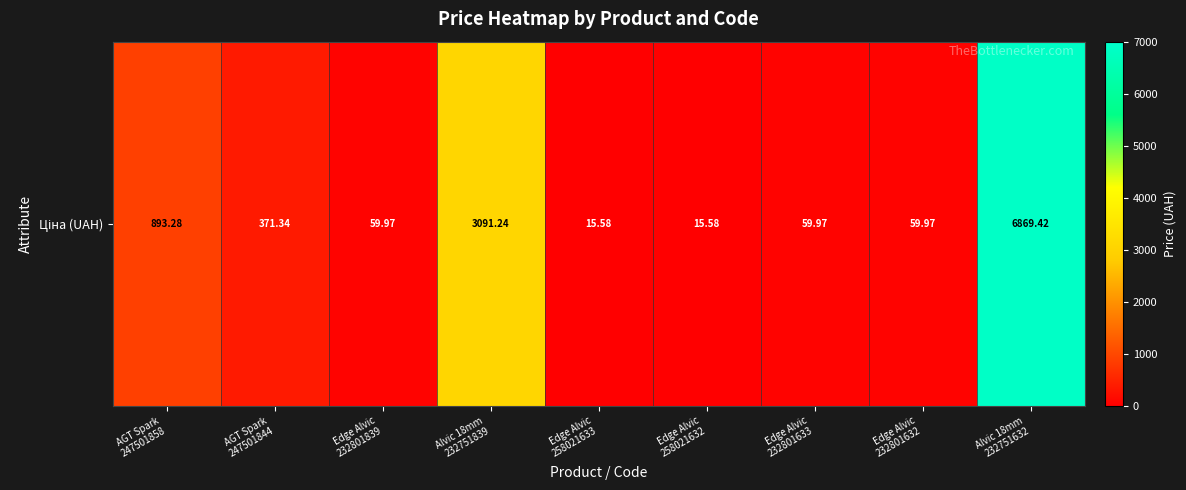

What is the ratio of the value at Edge Alvic
258021632 to the value at Edge Alvic
258021633?

1.0